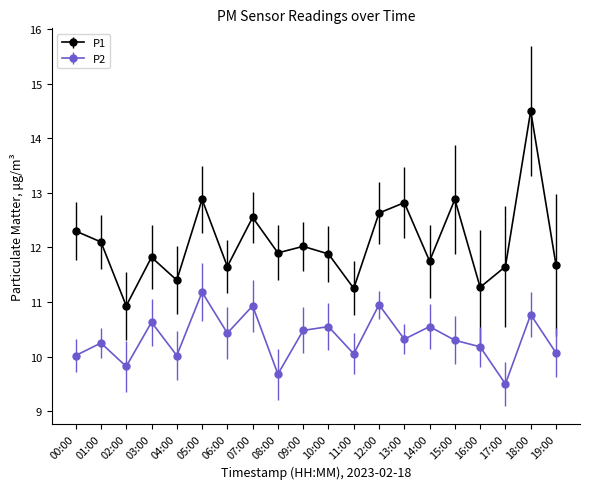

Between 09:00 and 17:00, which series saw the biggest shift?

P2